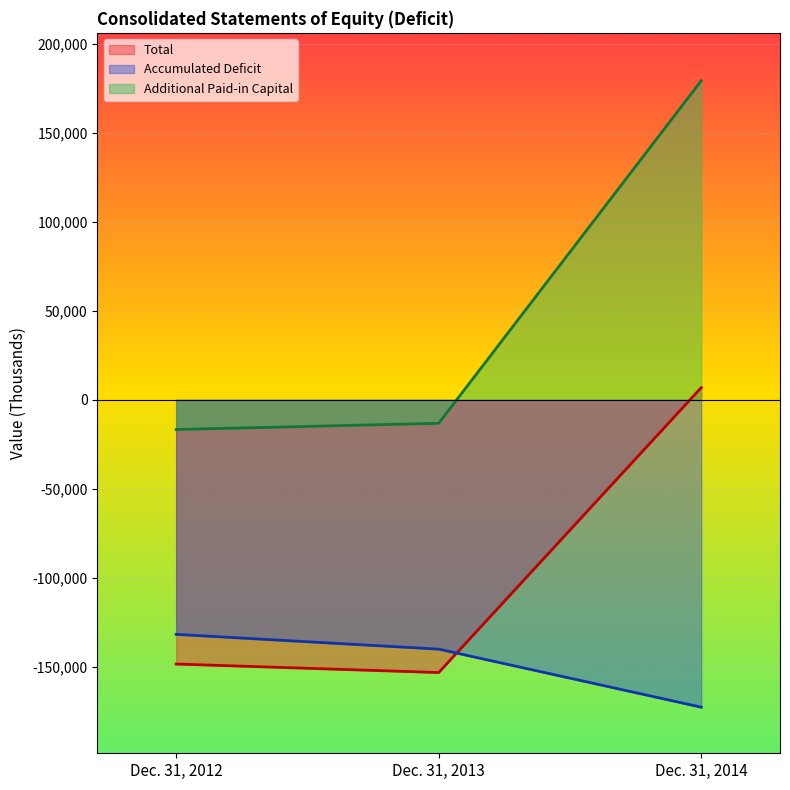

What is the difference between the second highest and minimum values in the Total series?

4778